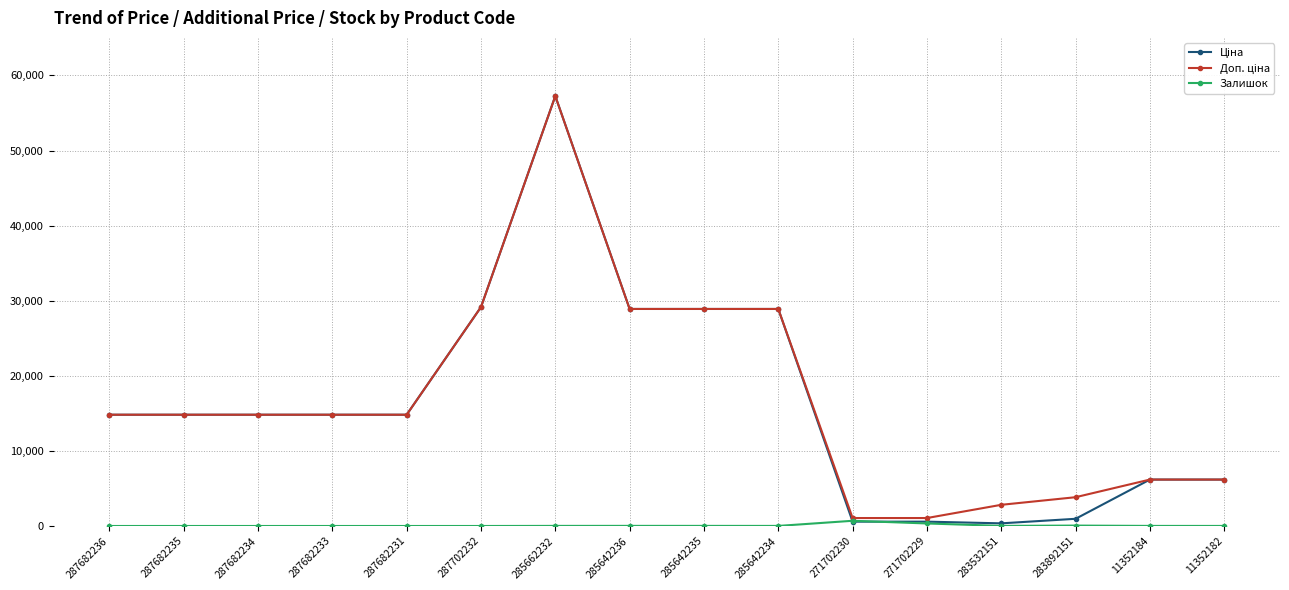

At which category is the sum across all series the highest?

285662232